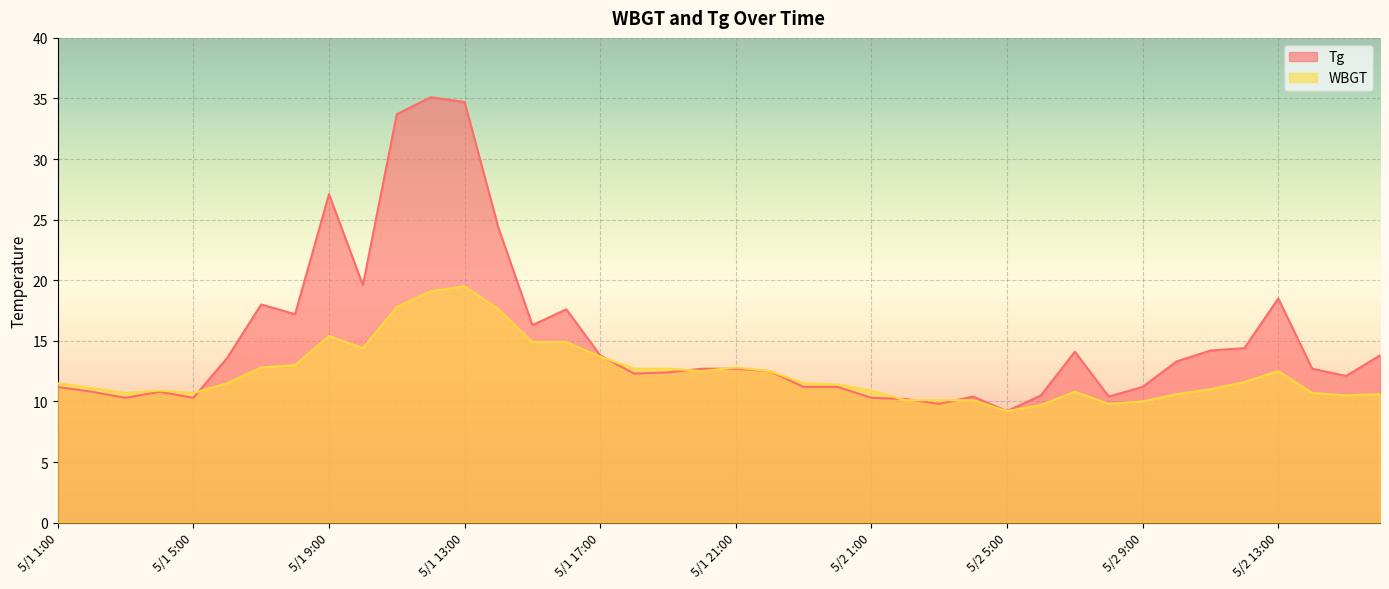

Which series has the widest spread of values?

Tg